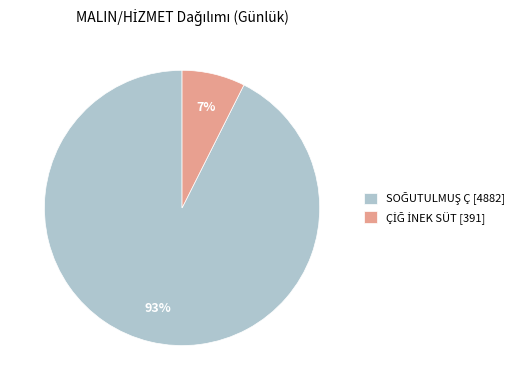

Does any single category account for the majority?

Yes